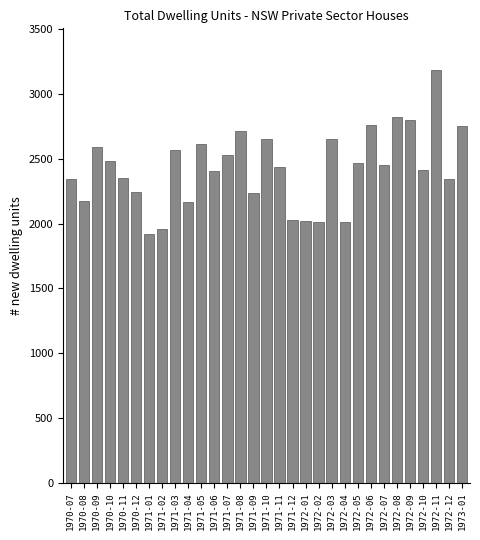

Is it true that the value at 1970-12 is 3353?

False